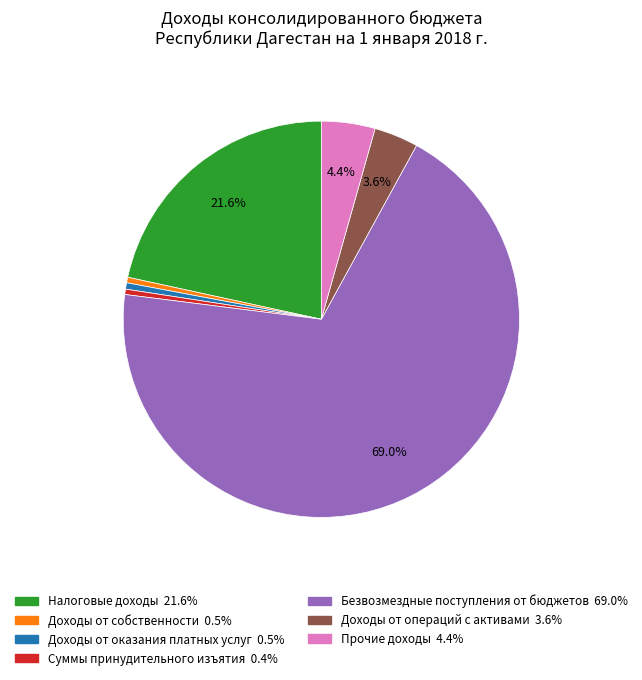

What percentage is NOT represented by Прочие доходы?

95.6%